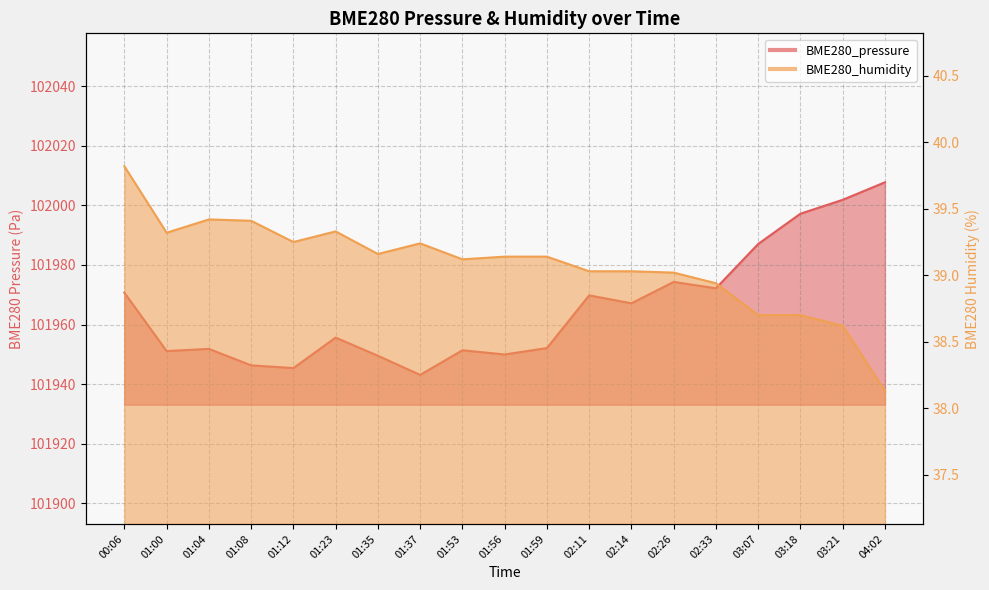

What is the sum of all BME280_pressure values?

1937344.2